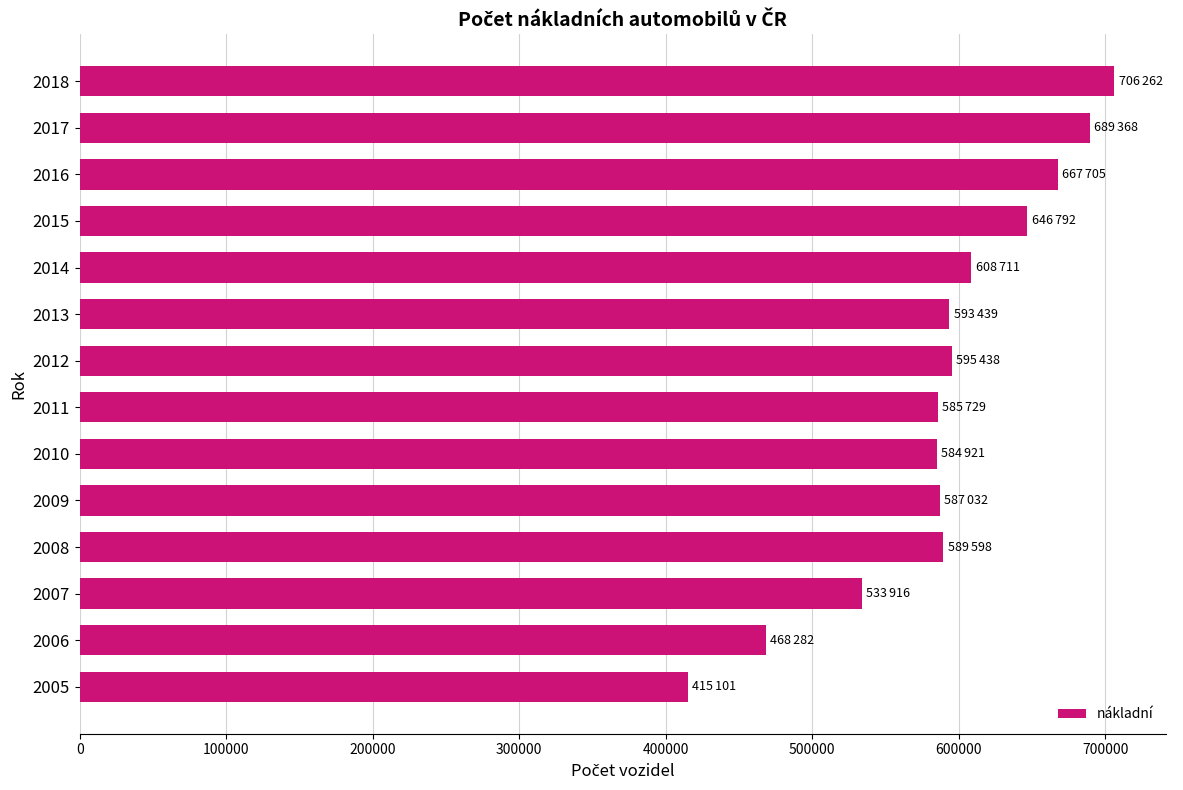

Approximately how many times larger is the value at 2007 compared to 2018?

0.8